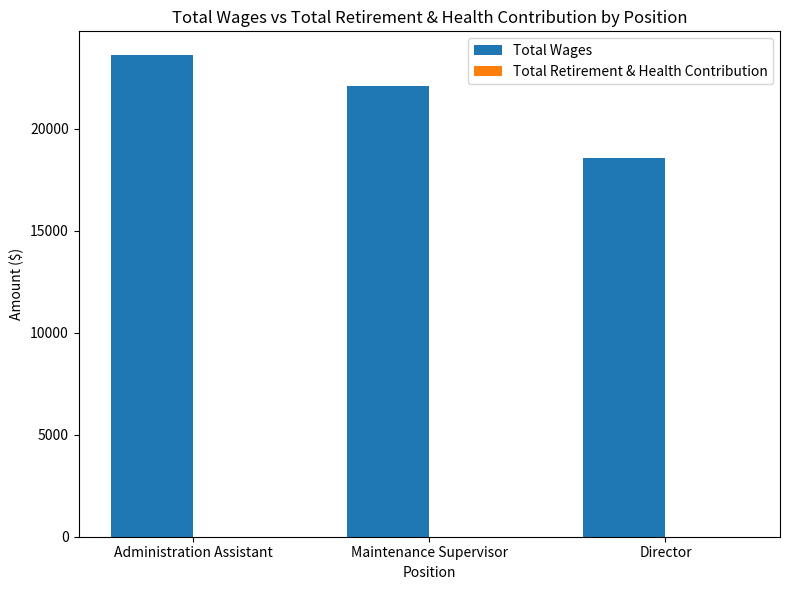

Which label corresponds to the largest value in the chart?

Administration Assistant